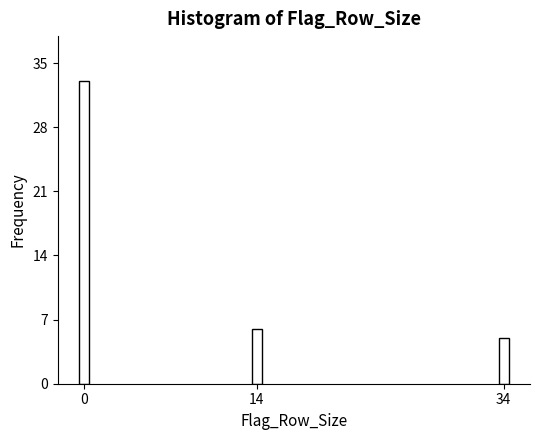

Reading left to right, transcribe all the data shown in this chart.

0=33	14=6	34=5